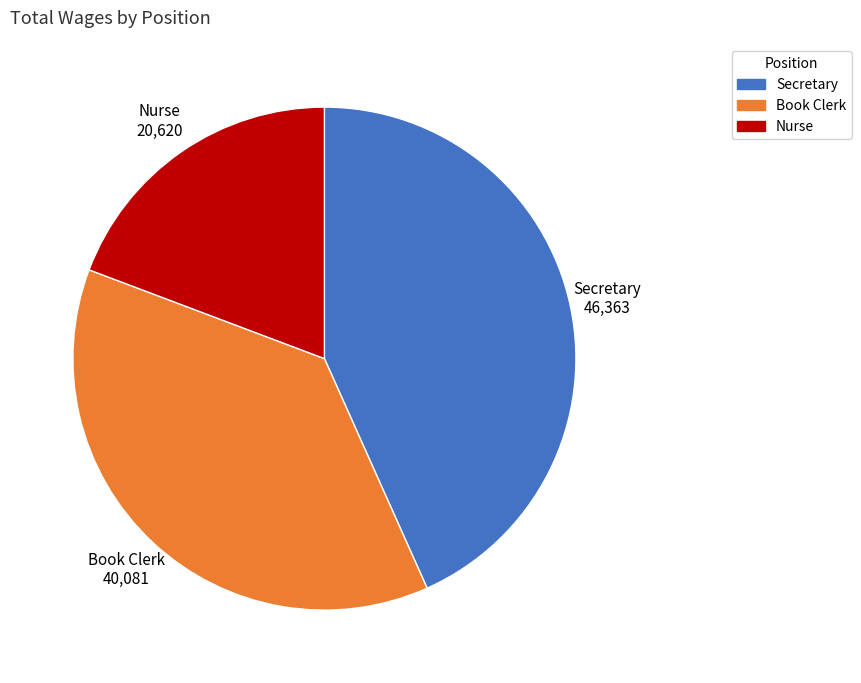

Is the sum of Book Clerk and Secretary greater than half?

Yes